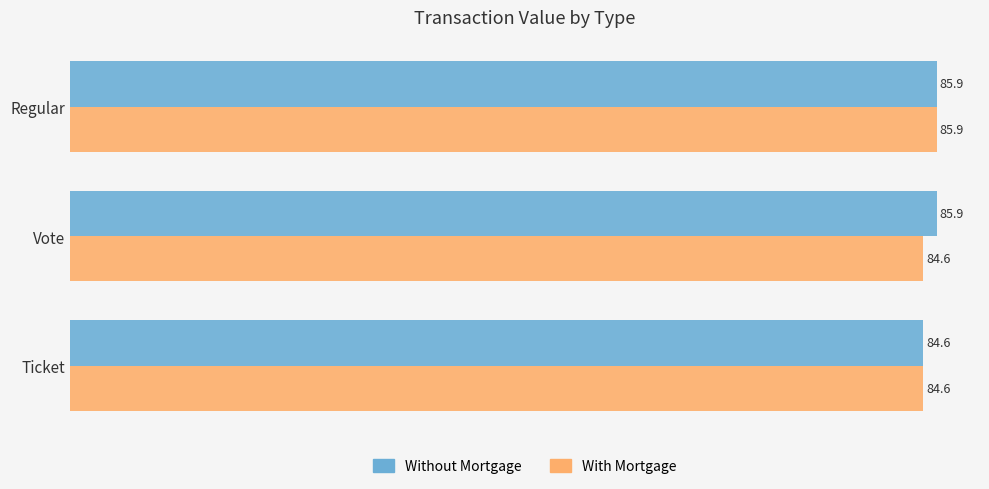

Rank the series at Vote from highest to lowest value.

Without Mortgage, With Mortgage